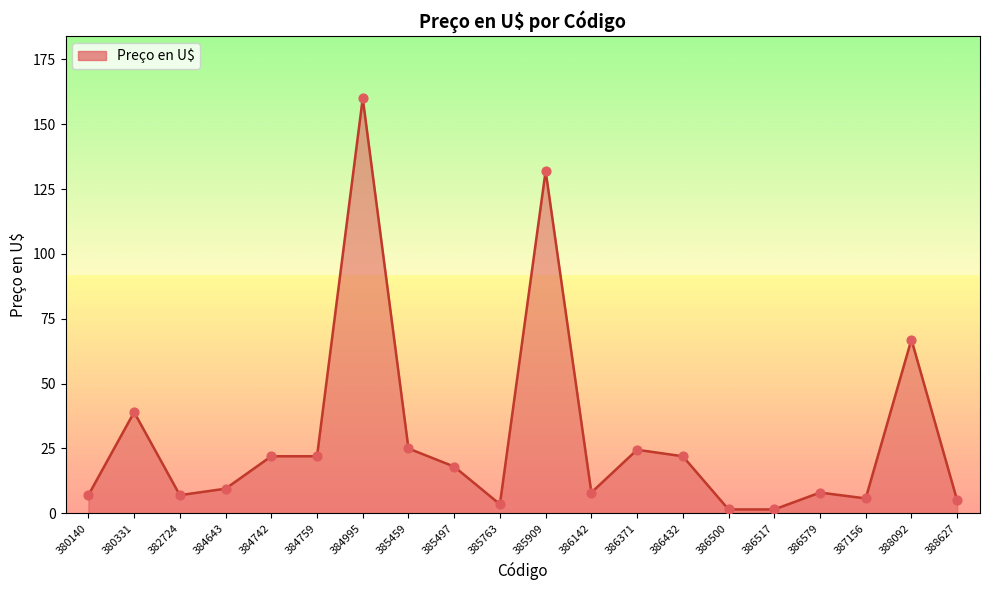

Which has a higher value, 386371 or 384995?

384995